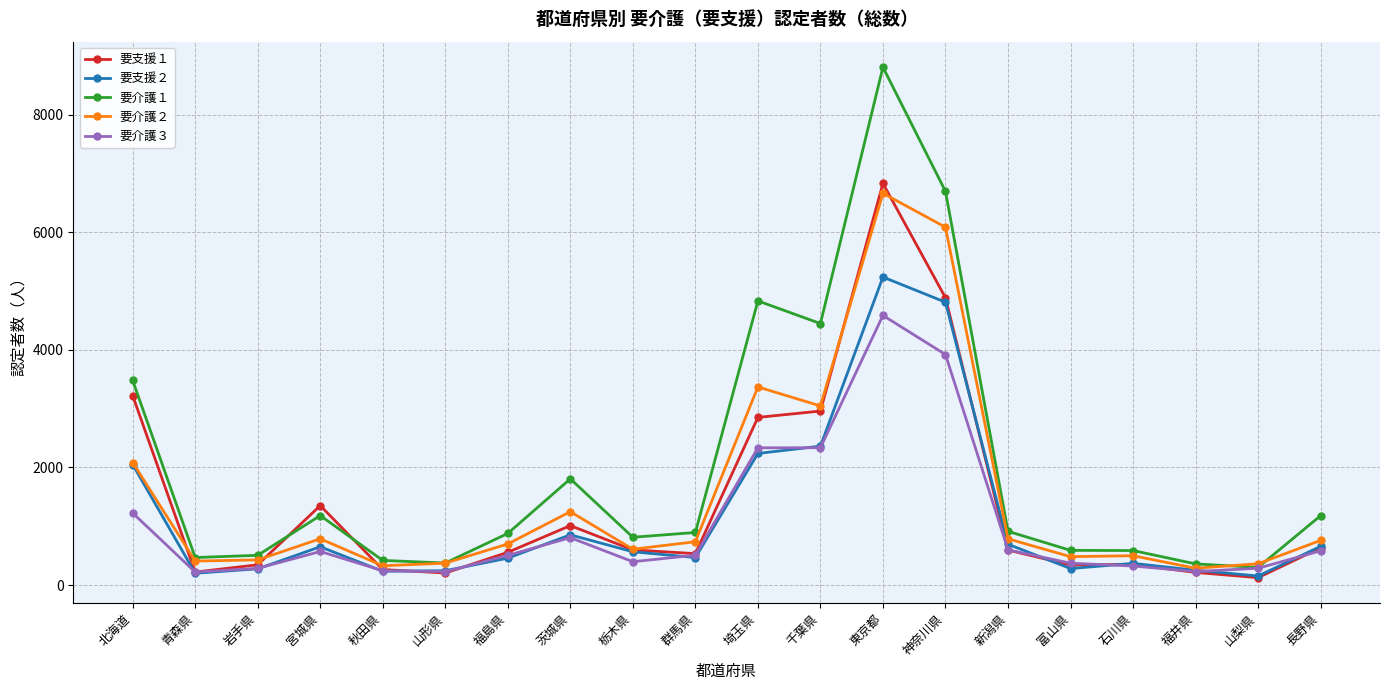

What is the spread (max minus min) of values at 山梨県?

236